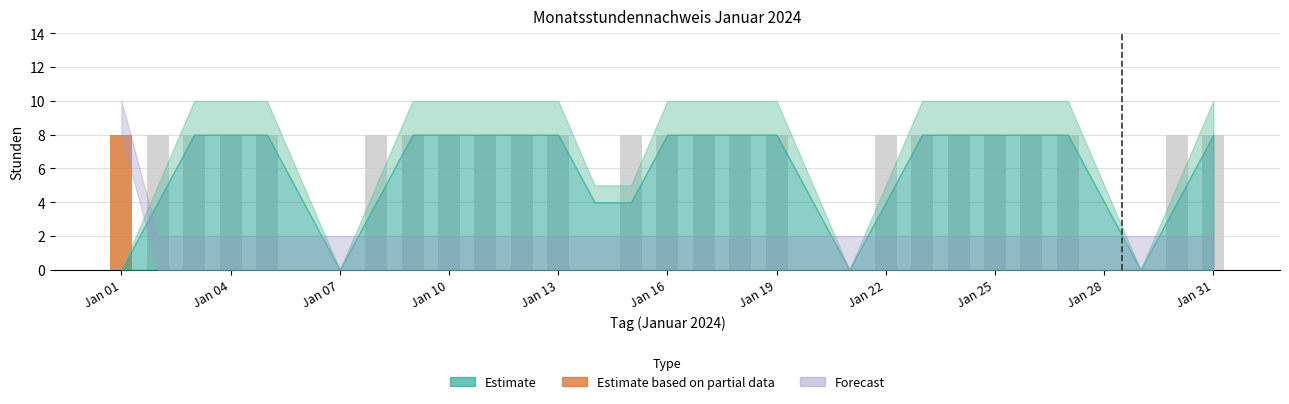

Is it true that SOLL equals 11 at Jan 04?

False